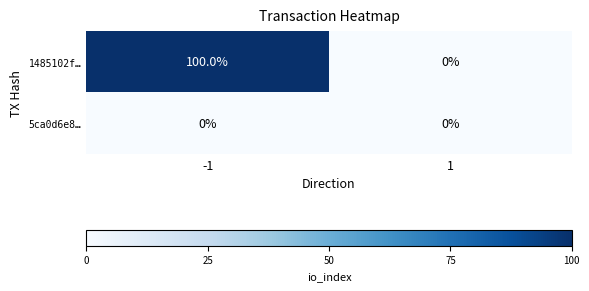

How many categories are shown in the chart?

2